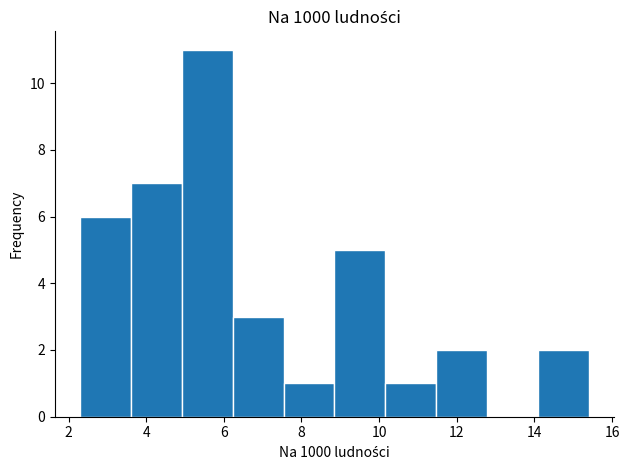

What is the height of the bar covering 6.2 to 7.6 on the x-axis? Neither the bar edges nor the heights are printed on the chart, so give them approximately, as read against the axes.

3